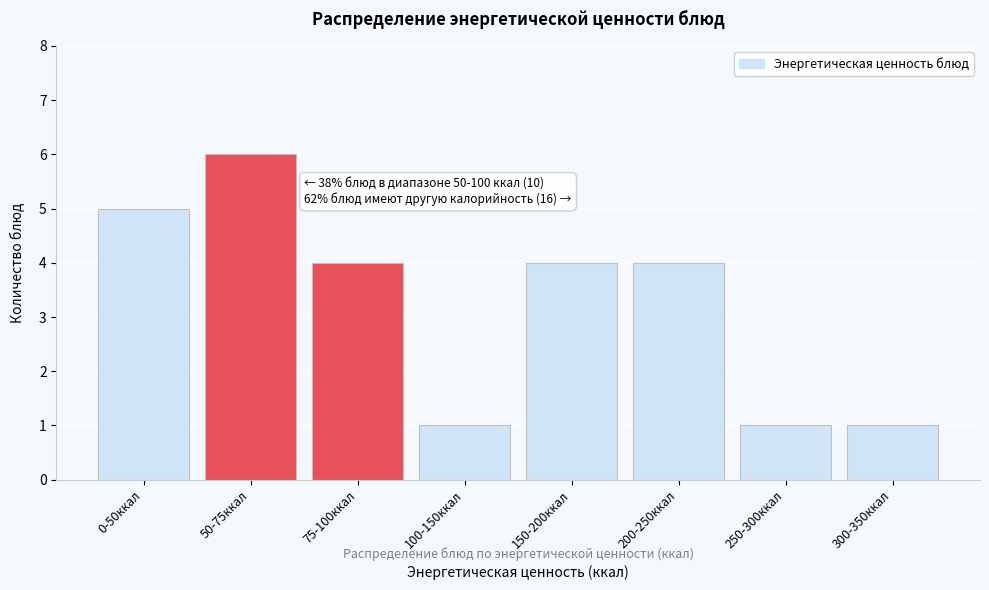

Reading left to right, what are all the values shown in this chart?

5	6	4	1	4	4	1	1